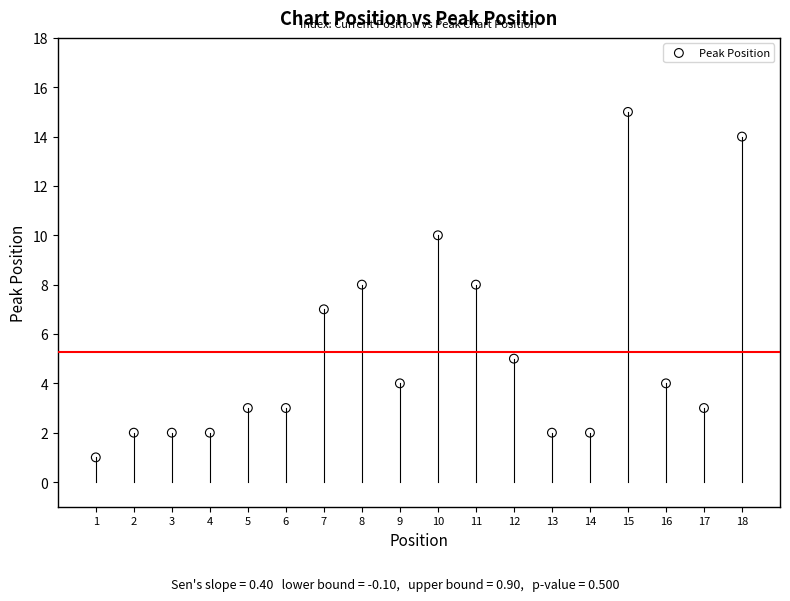

What is the range of Y values (max minus min)?

14